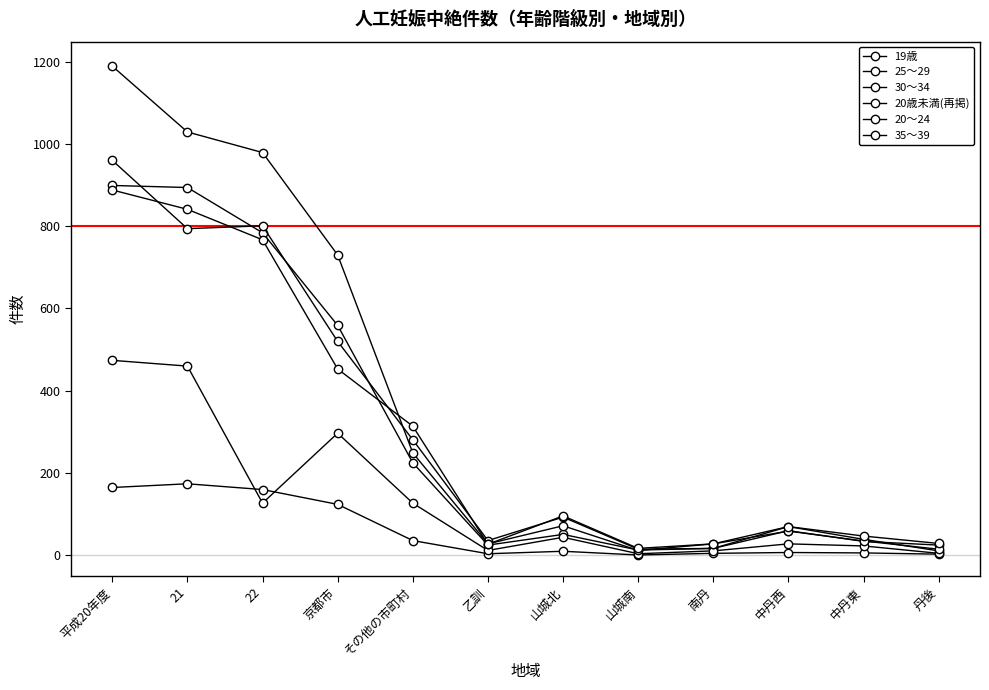

What position from the left is 京都市?

4